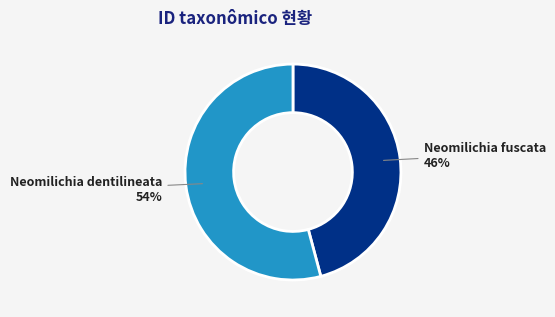

Does Neomilichia dentilineata represent more than half of the total?

Yes